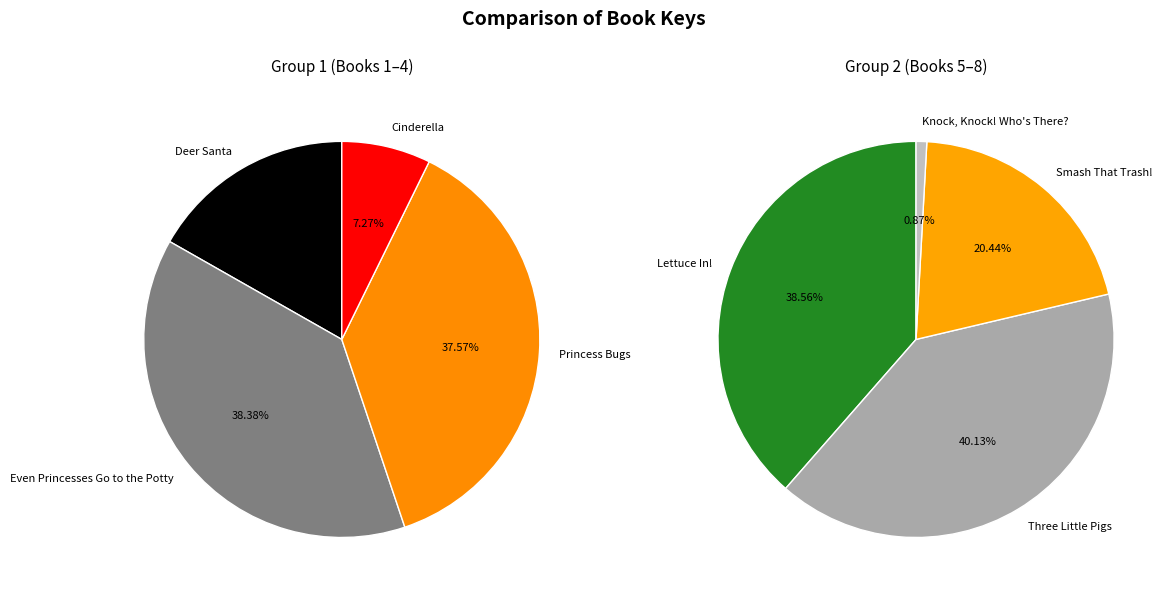

How many slices are in this pie chart?

8